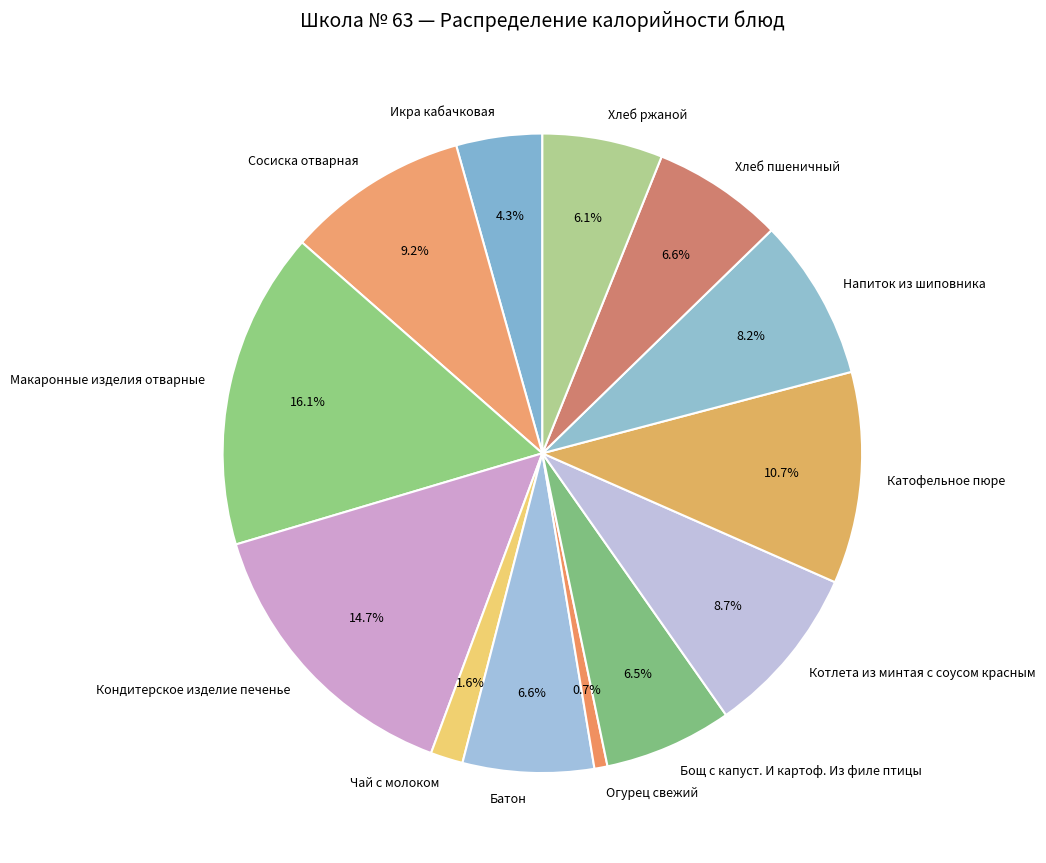

What is the total percentage of Сосиска отварная and Чай с молоком?

10.8%